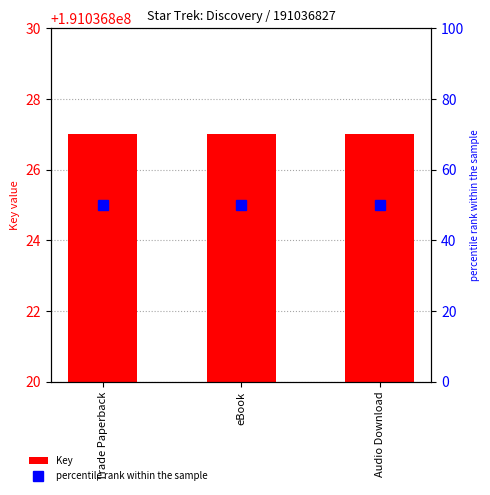

What is the label of the 1st bar from the left?

Trade Paperback